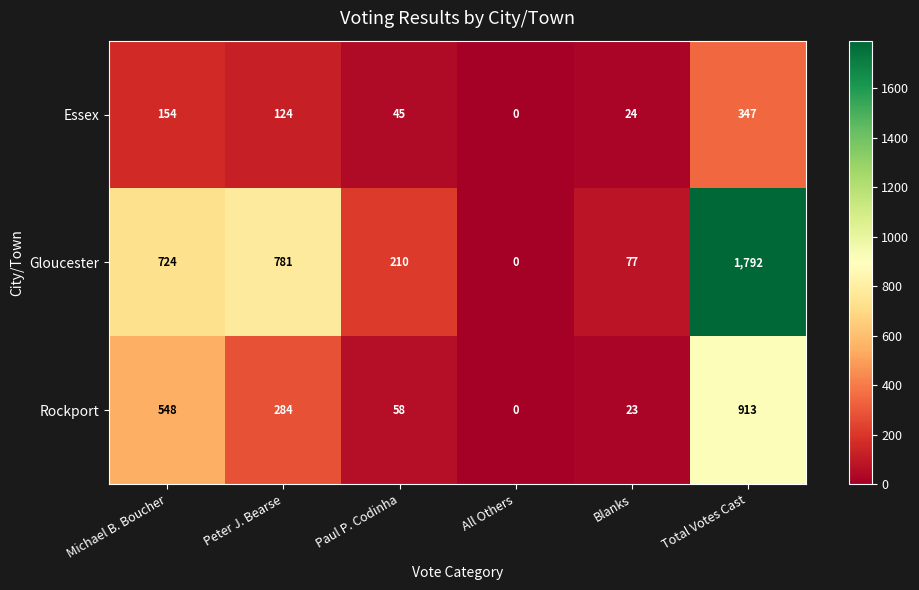

Rank the series at Total Votes Cast from lowest to highest value.

Essex, Rockport, Gloucester